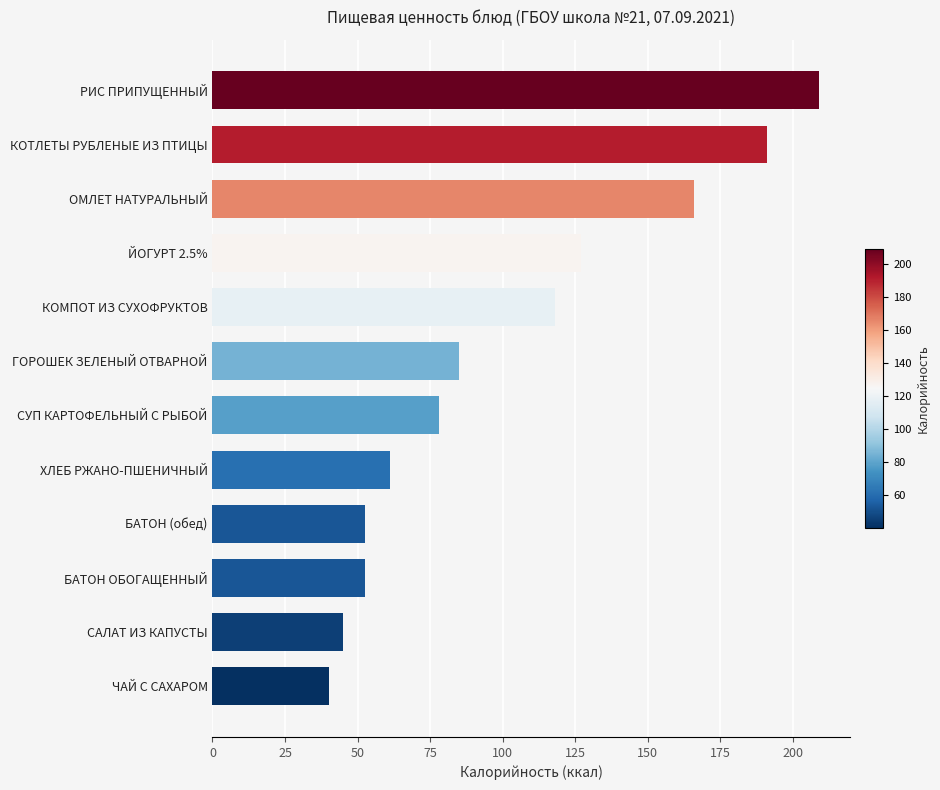

What is the difference between the values at ГОРОШЕК ЗЕЛЕНЫЙ ОТВАРНОЙ and БАТОН ОБОГАЩЕННЫЙ?

32.6